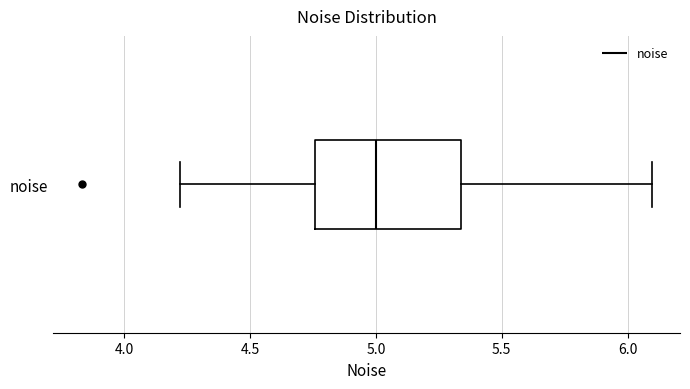

Read this box plot against the x-axis: the position of the median line, the range covered by the box, and the ends of both whiskers. The values are not printed on the chart, so give them approximately, as read against the axis.

median 5.00, box 4.75 to 5.35, whiskers 4.20 to 6.10